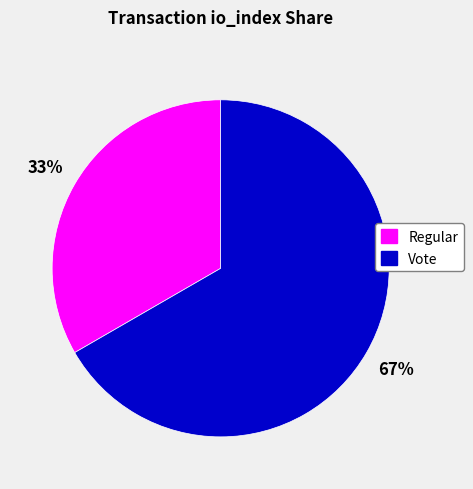

What percentage is the Regular slice, to the nearest percent?

33%